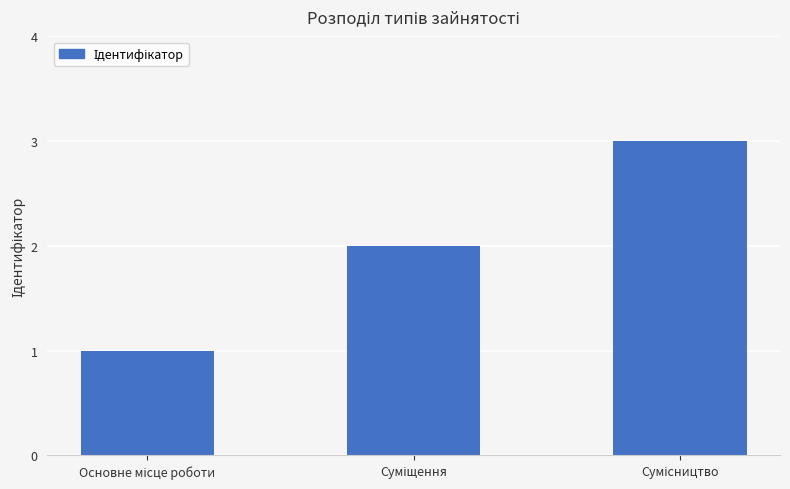

What is the maximum value shown in the chart?

3